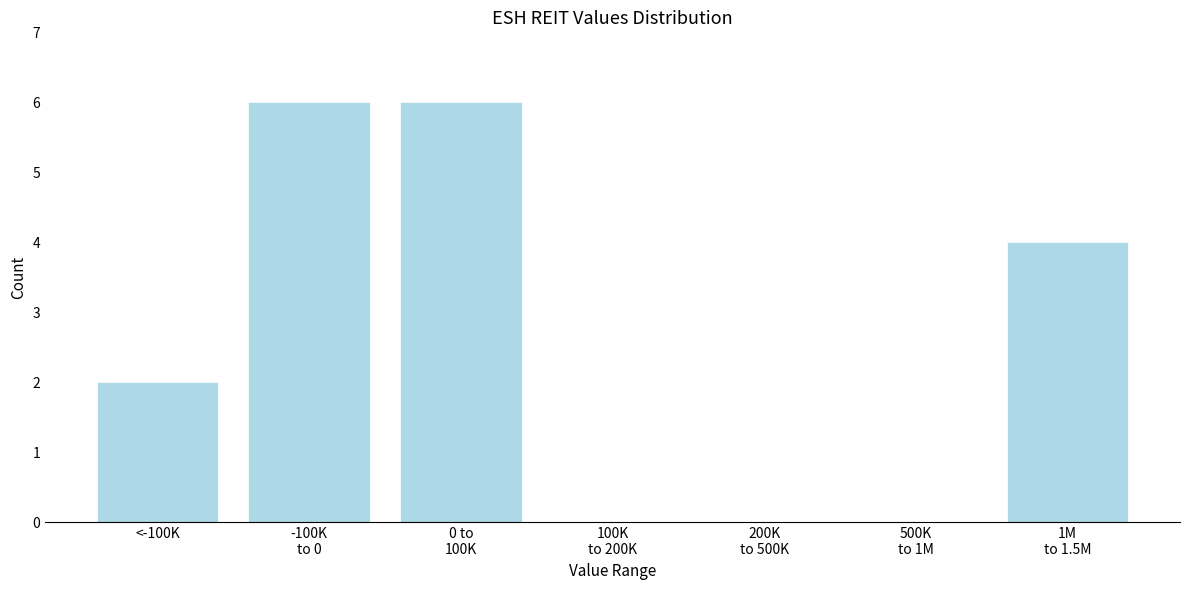

What is the maximum value shown in the chart?

6